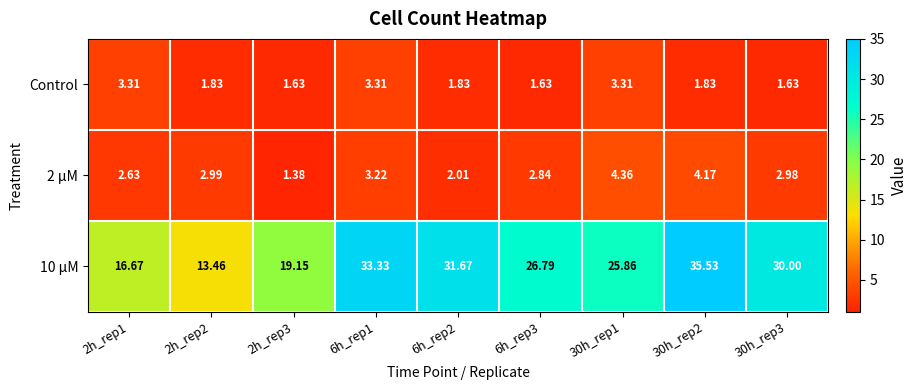

At how many categories does at least one series exceed 5?

9